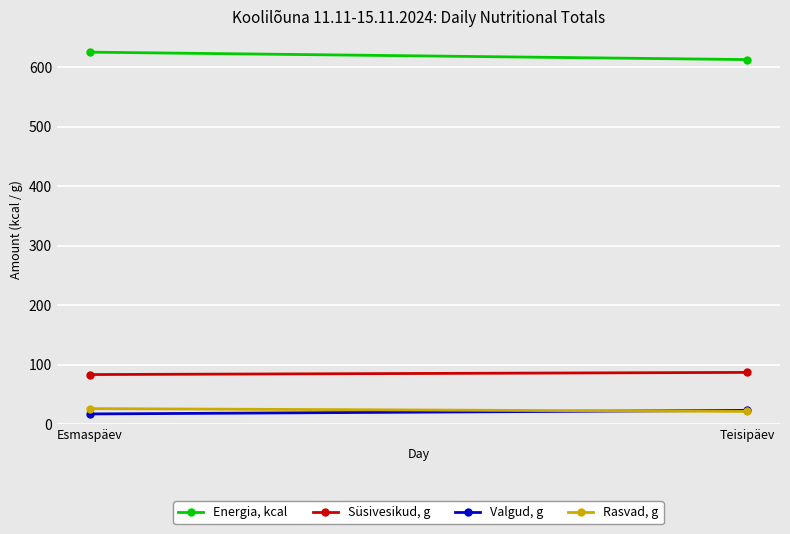

Reading left to right, what are all the values shown in this chart?

Energia, kcal: Esmaspäev=625.1	Teisipäev=612.7
Süsivesikud, g: Esmaspäev=83.8	Teisipäev=87.5
Valgud, g: Esmaspäev=17.7	Teisipäev=23.7
Rasvad, g: Esmaspäev=26.6	Teisipäev=22.0